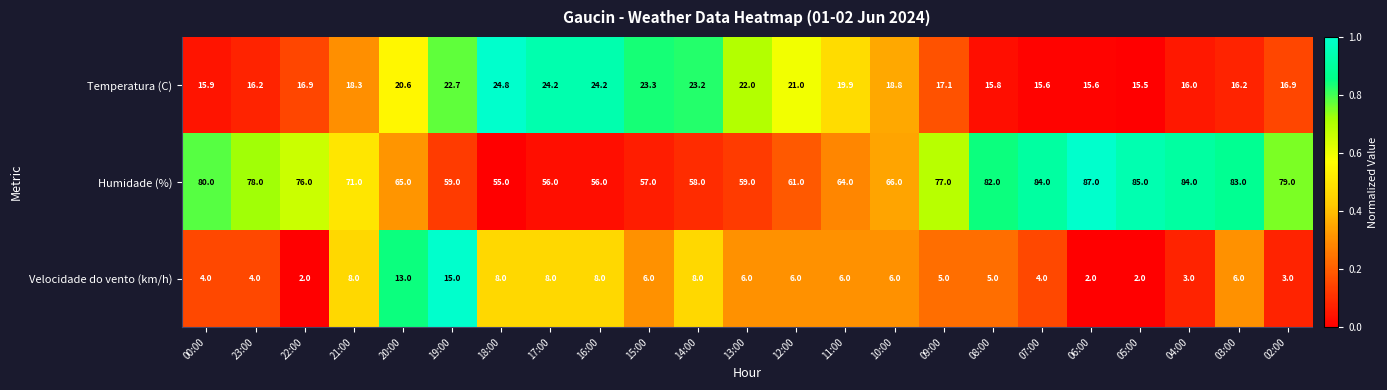

At how many categories does at least one series exceed 43?

23